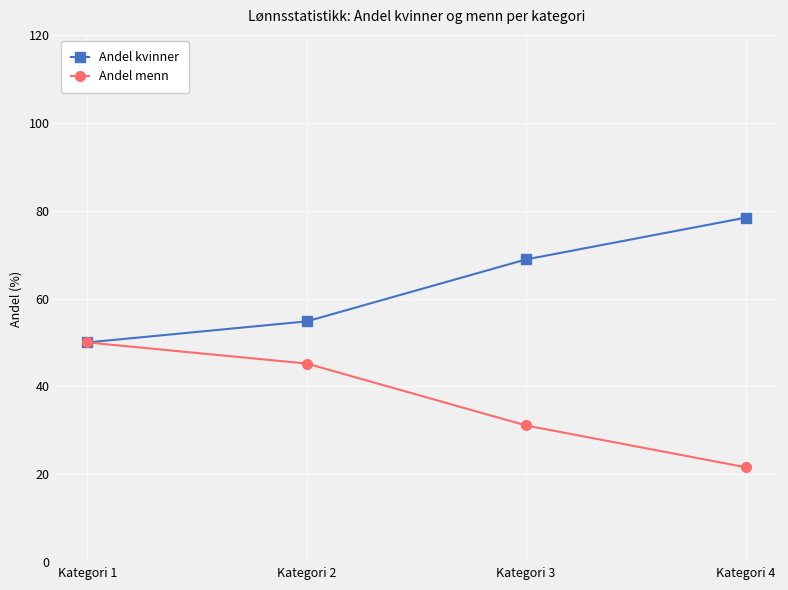

Reading left to right, transcribe all the data shown in this chart.

Andel kvinner: 50.0	54.8	68.9	78.4
Andel menn: 50.0	45.2	31.1	21.6